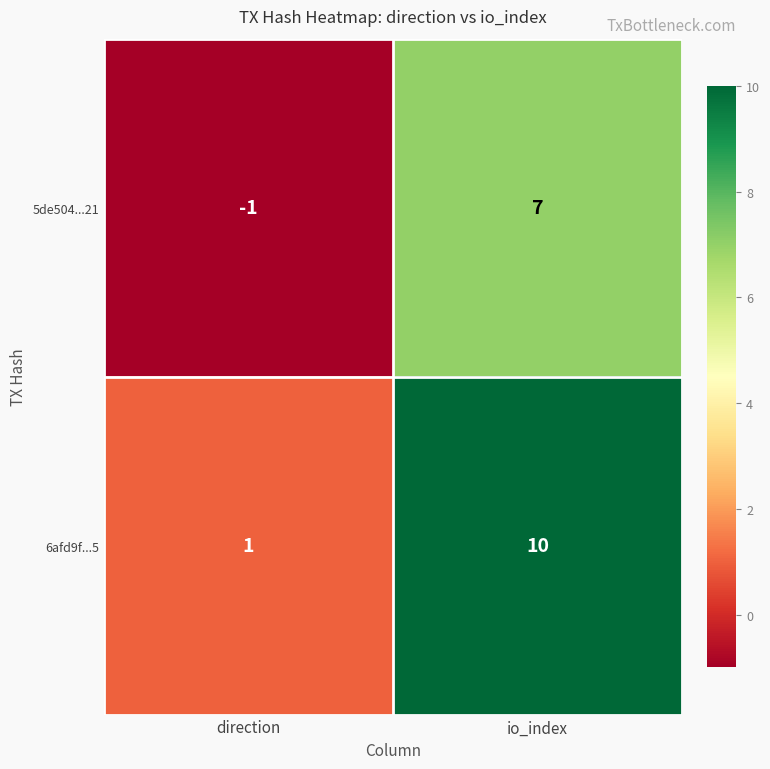

At which category is the sum across all series the highest?

io_index